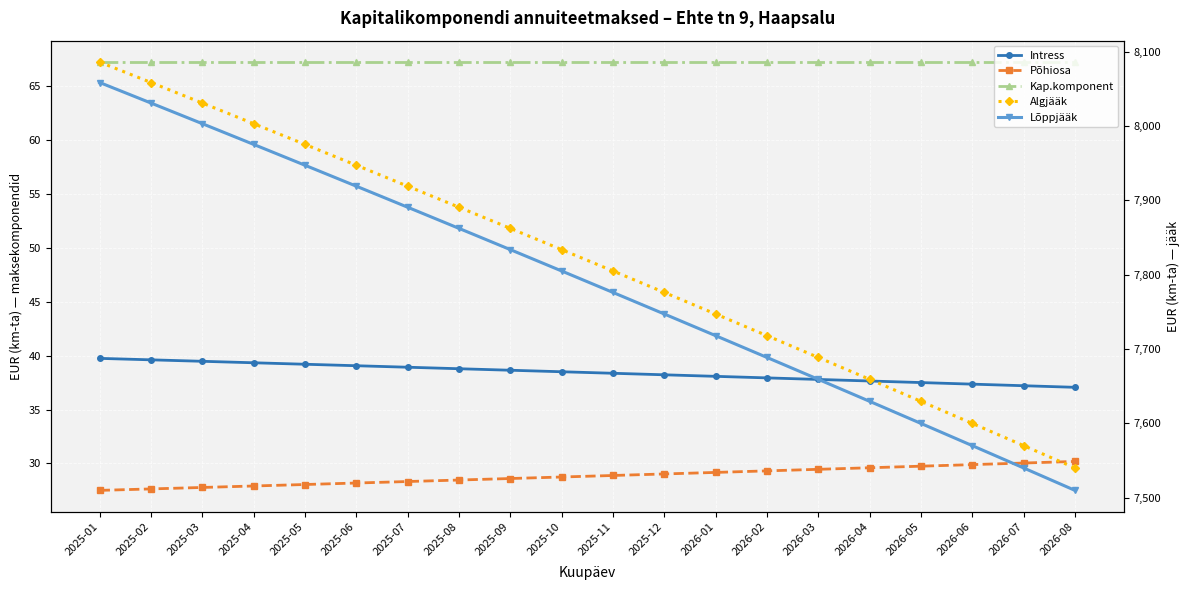

Reading right to left, extract all data points from this chart.

Intress: 2026-08=37.1	2026-07=37.2	2026-06=37.4	2026-05=37.5	2026-04=37.7	2026-03=37.8	2026-02=37.9	2026-01=38.1	2025-12=38.2	2025-11=38.4	2025-10=38.5	2025-09=38.7	2025-08=38.8	2025-07=38.9	2025-06=39.1	2025-05=39.2	2025-04=39.3	2025-03=39.5	2025-02=39.6	2025-01=39.8
Põhiosa: 2026-08=30.2	2026-07=30.0	2026-06=29.9	2026-05=29.7	2026-04=29.6	2026-03=29.5	2026-02=29.3	2026-01=29.2	2025-12=29.0	2025-11=28.9	2025-10=28.7	2025-09=28.6	2025-08=28.5	2025-07=28.3	2025-06=28.2	2025-05=28.0	2025-04=27.9	2025-03=27.8	2025-02=27.6	2025-01=27.5
Kap.komponent: 2026-08=67.3	2026-07=67.3	2026-06=67.3	2026-05=67.3	2026-04=67.3	2026-03=67.3	2026-02=67.3	2026-01=67.3	2025-12=67.3	2025-11=67.3	2025-10=67.3	2025-09=67.3	2025-08=67.3	2025-07=67.3	2025-06=67.3	2025-05=67.3	2025-04=67.3	2025-03=67.3	2025-02=67.3	2025-01=67.3
Algjääk: 2026-08=7539.8	2026-07=7569.8	2026-06=7599.7	2026-05=7629.5	2026-04=7659.1	2026-03=7688.6	2026-02=7717.9	2026-01=7747.0	2025-12=7776.1	2025-11=7805.0	2025-10=7833.7	2025-09=7862.3	2025-08=7890.8	2025-07=7919.1	2025-06=7947.3	2025-05=7975.3	2025-04=8003.2	2025-03=8031.0	2025-02=8058.7	2025-01=8086.2
Lõppjääk: 2026-08=7509.6	2026-07=7539.8	2026-06=7569.8	2026-05=7599.7	2026-04=7629.5	2026-03=7659.1	2026-02=7688.6	2026-01=7717.9	2025-12=7747.0	2025-11=7776.1	2025-10=7805.0	2025-09=7833.7	2025-08=7862.3	2025-07=7890.8	2025-06=7919.1	2025-05=7947.3	2025-04=7975.3	2025-03=8003.2	2025-02=8031.0	2025-01=8058.7